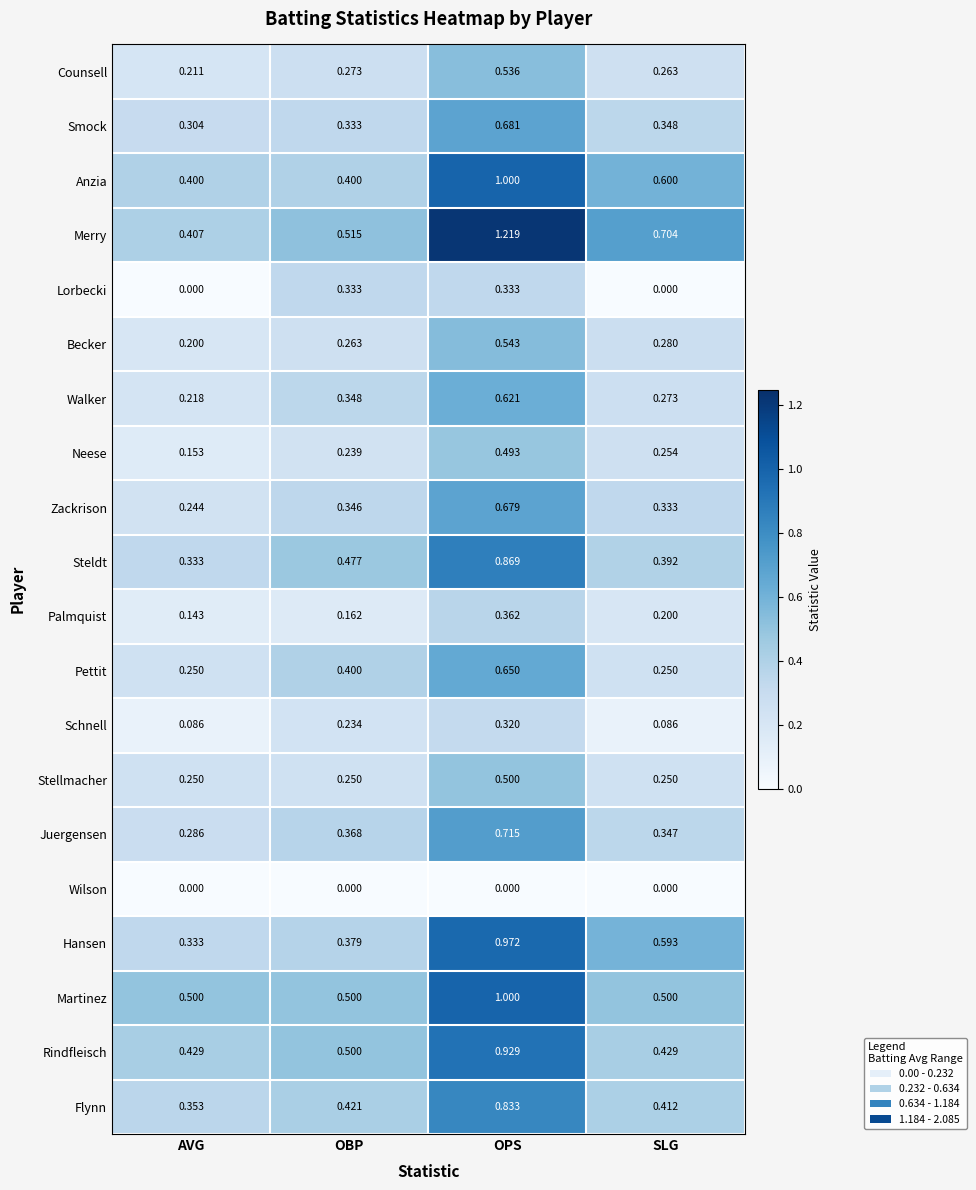

What is the total value across all series at SLG?

6.5